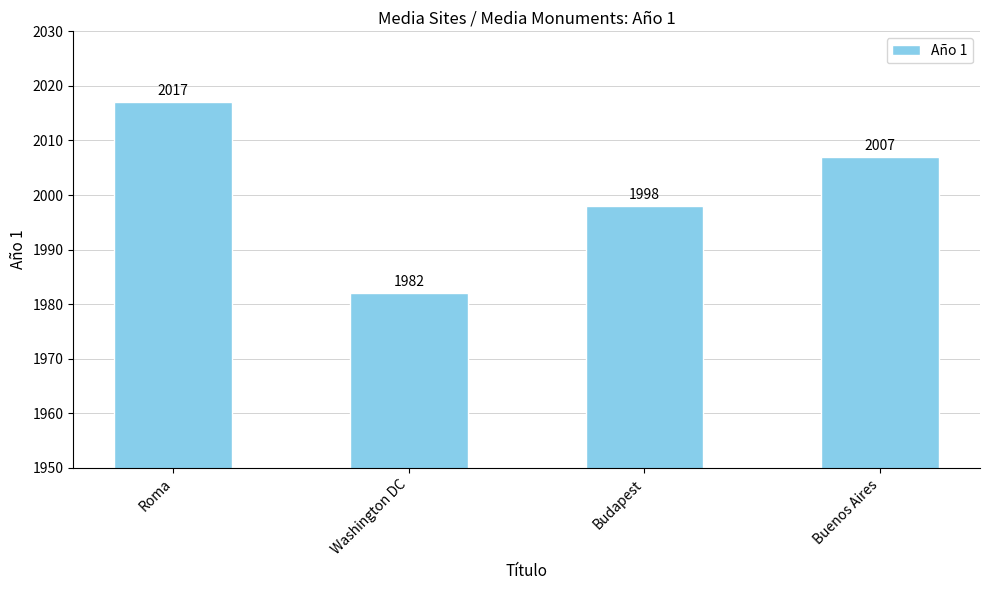

What is the difference between the values at Washington DC and Budapest?

16